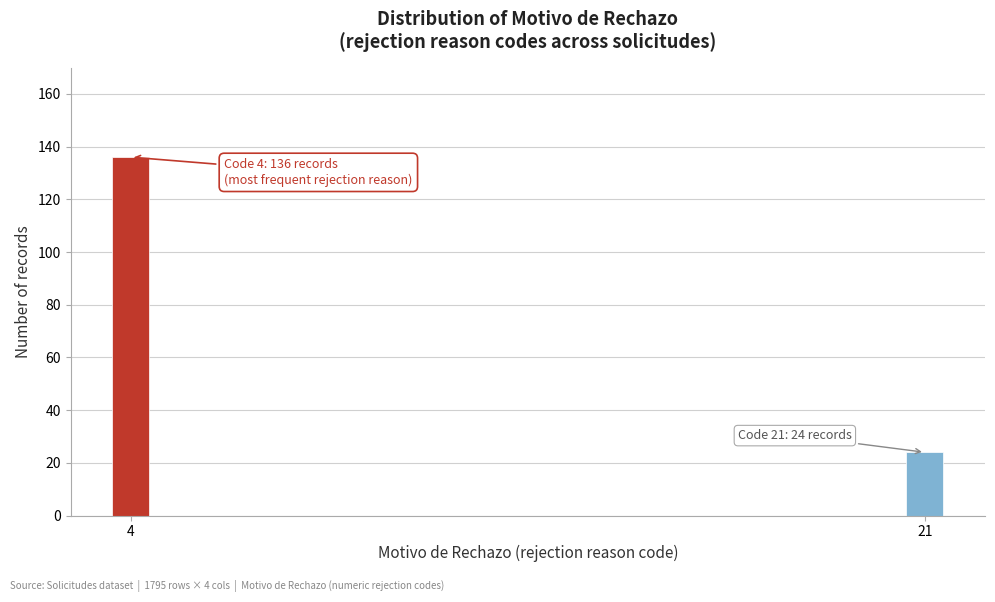

Reading left to right, extract all data points from this chart.

4=136	21=24